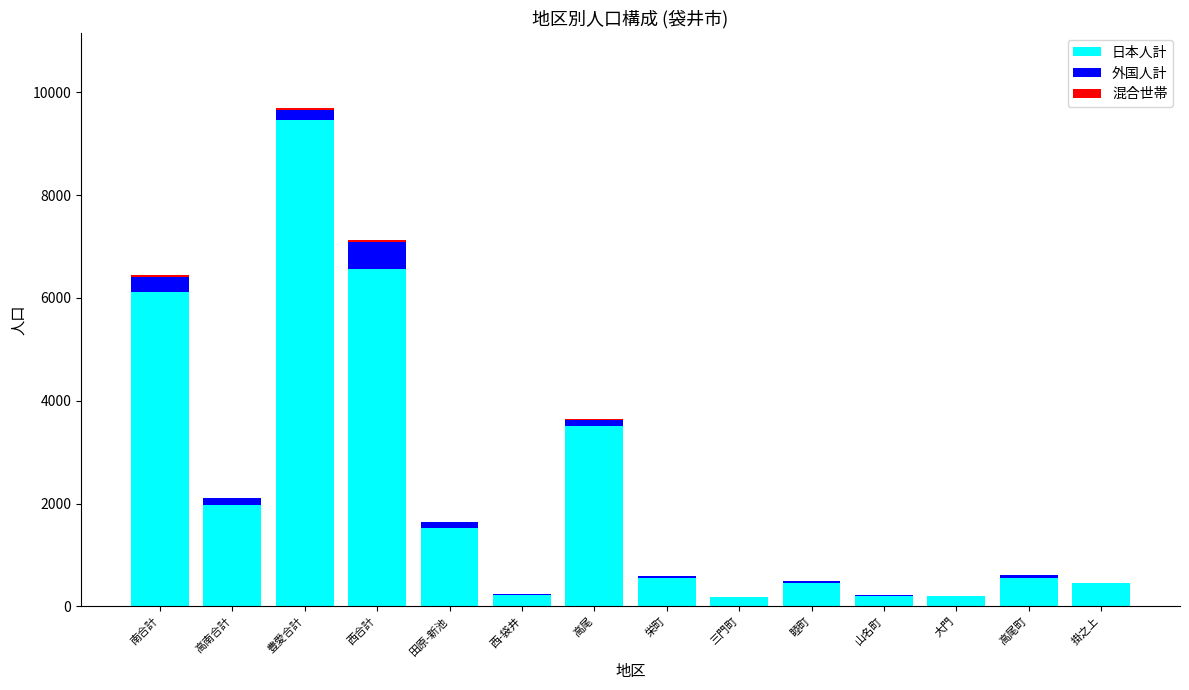

At which category is the sum across all series the highest?

豊愛合計